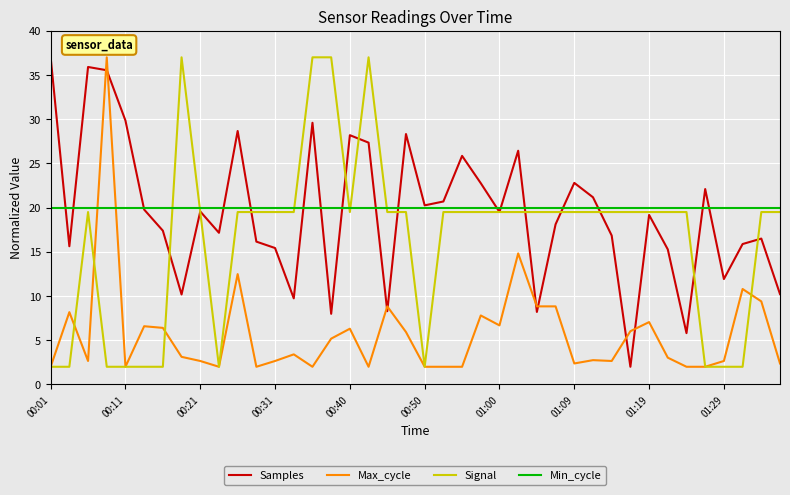

What is the smallest value displayed?

2.0